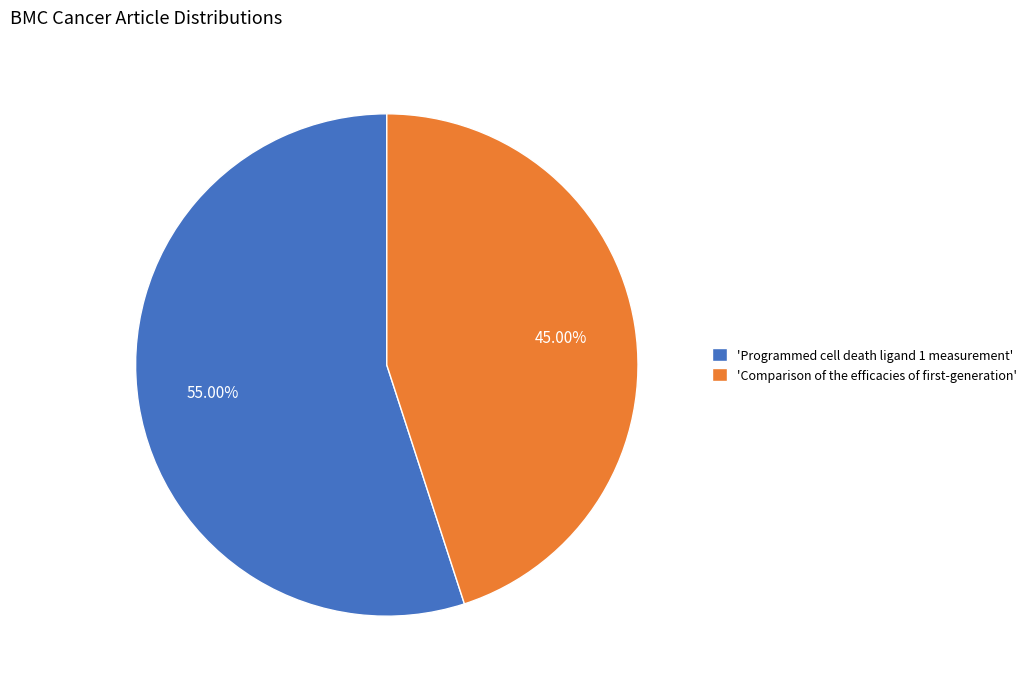

Which slice is the largest?

'Programmed cell death ligand 1 measurement'